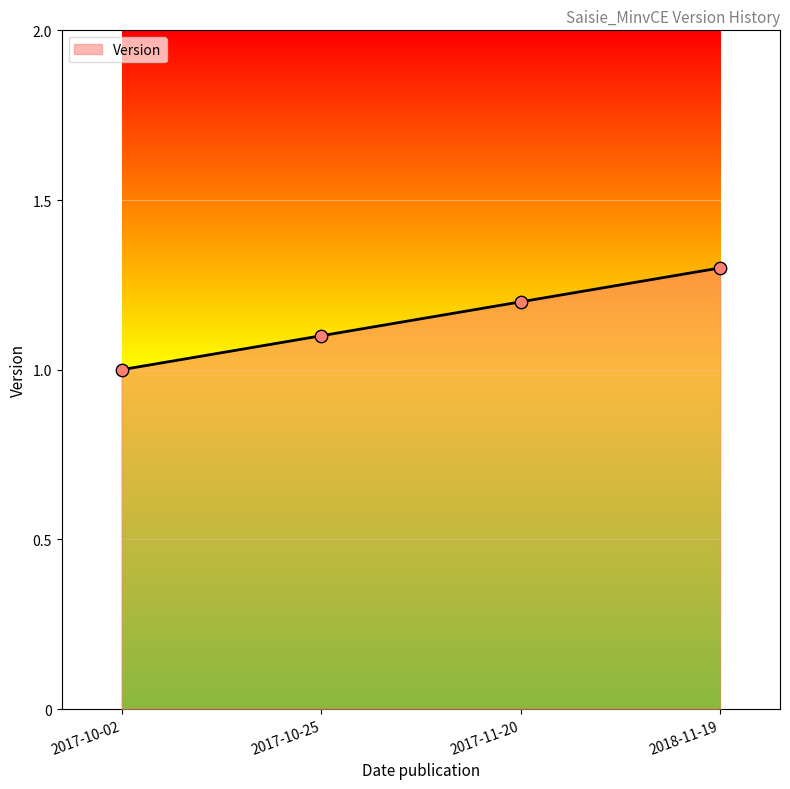

What is the change in value from 2017-10-25 to 2018-11-19?

+0.2